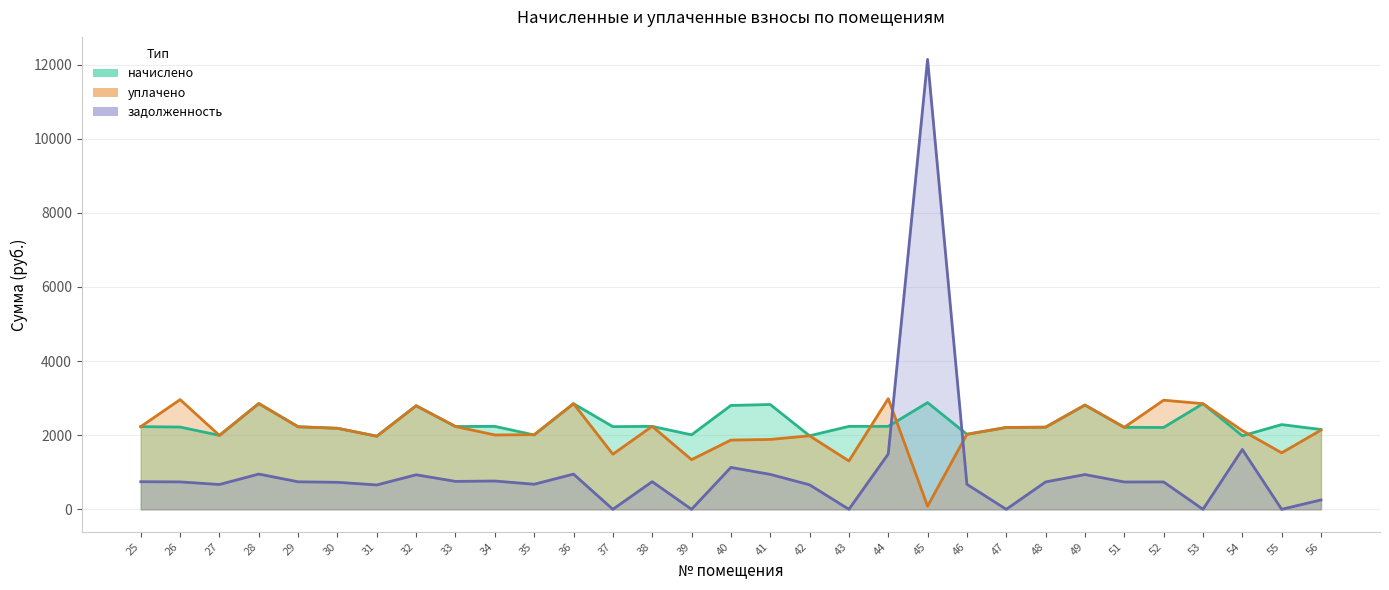

At how many categories does at least one series exceed 10608?

1